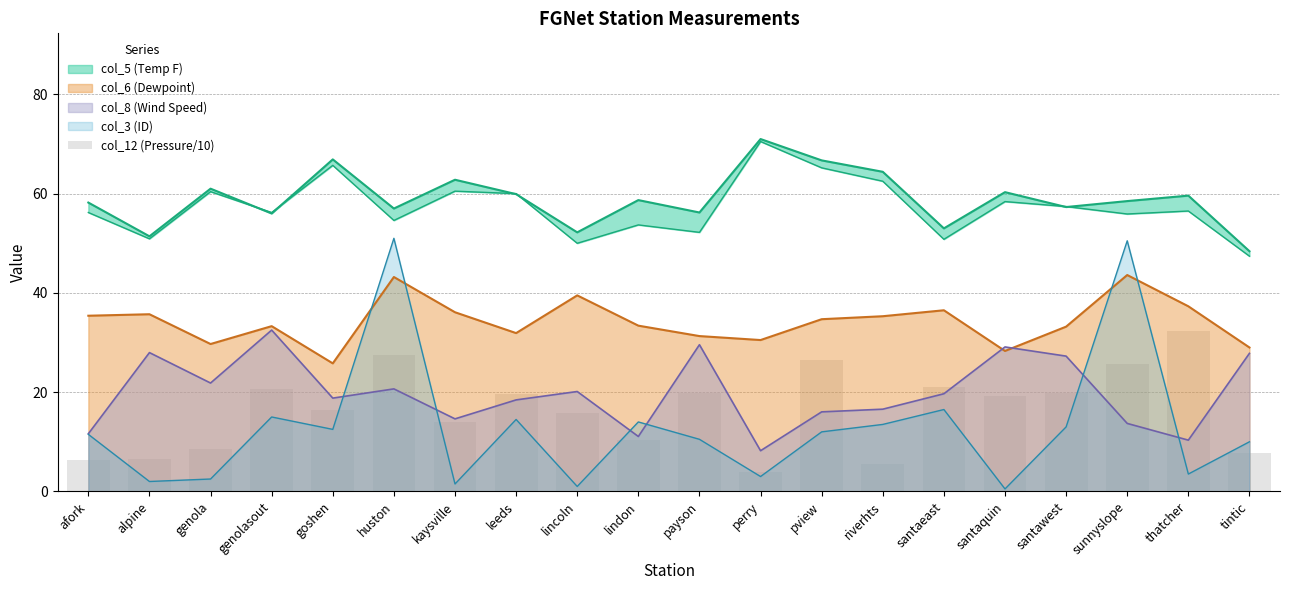

True or false: the data shows 6.5 at alpine.

True